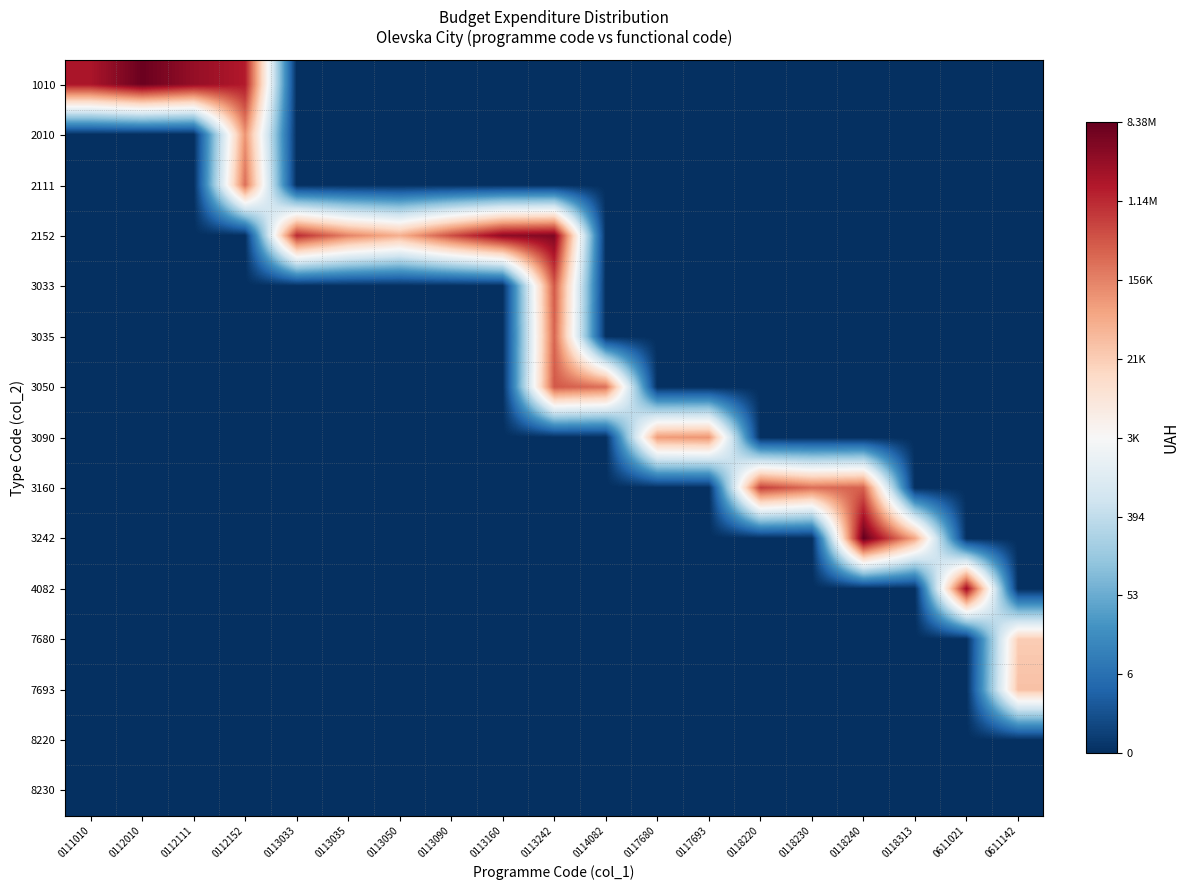

Reading left to right, extract all data points from this chart.

1010: 0111010=14.5	0112010=15.8	0112111=14.9	0112152=14.3	0113033=0.0	0113035=0.0	0113050=0.0	0113090=0.0	0113160=0.0	0113242=0.0	0114082=0.0	0117680=0.0	0117693=0.0	0118220=0.0	0118230=0.0	0118240=0.0	0118313=0.0	0611021=0.0	0611142=0.0
2010: 0111010=0.0	0112010=0.0	0112111=0.0	0112152=11.6	0113033=0.0	0113035=0.0	0113050=0.0	0113090=0.0	0113160=0.0	0113242=0.0	0114082=0.0	0117680=0.0	0117693=0.0	0118220=0.0	0118230=0.0	0118240=0.0	0118313=0.0	0611021=0.0	0611142=0.0
2111: 0111010=0.0	0112010=0.0	0112111=0.0	0112152=12.4	0113033=0.0	0113035=0.0	0113050=0.0	0113090=0.0	0113160=0.0	0113242=0.0	0114082=0.0	0117680=0.0	0117693=0.0	0118220=0.0	0118230=0.0	0118240=0.0	0118313=0.0	0611021=0.0	0611142=0.0
2152: 0111010=0.0	0112010=0.0	0112111=0.0	0112152=0.0	0113033=13.9	0113035=11.9	0113050=10.8	0113090=13.1	0113160=15.1	0113242=15.4	0114082=0.0	0117680=0.0	0117693=0.0	0118220=0.0	0118230=0.0	0118240=0.0	0118313=0.0	0611021=0.0	0611142=0.0
3033: 0111010=0.0	0112010=0.0	0112111=0.0	0112152=0.0	0113033=0.0	0113035=0.0	0113050=0.0	0113090=0.0	0113160=0.0	0113242=12.9	0114082=0.0	0117680=0.0	0117693=0.0	0118220=0.0	0118230=0.0	0118240=0.0	0118313=0.0	0611021=0.0	0611142=0.0
3035: 0111010=0.0	0112010=0.0	0112111=0.0	0112152=0.0	0113033=0.0	0113035=0.0	0113050=0.0	0113090=0.0	0113160=0.0	0113242=12.6	0114082=0.0	0117680=0.0	0117693=0.0	0118220=0.0	0118230=0.0	0118240=0.0	0118313=0.0	0611021=0.0	0611142=0.0
3050: 0111010=0.0	0112010=0.0	0112111=0.0	0112152=0.0	0113033=0.0	0113035=0.0	0113050=0.0	0113090=0.0	0113160=0.0	0113242=12.9	0114082=12.3	0117680=0.0	0117693=0.0	0118220=0.0	0118230=0.0	0118240=0.0	0118313=0.0	0611021=0.0	0611142=0.0
3090: 0111010=0.0	0112010=0.0	0112111=0.0	0112152=0.0	0113033=0.0	0113035=0.0	0113050=0.0	0113090=0.0	0113160=0.0	0113242=0.0	0114082=0.0	0117680=11.4	0117693=11.5	0118220=0.0	0118230=0.0	0118240=0.0	0118313=0.0	0611021=0.0	0611142=0.0
3160: 0111010=0.0	0112010=0.0	0112111=0.0	0112152=0.0	0113033=0.0	0113035=0.0	0113050=0.0	0113090=0.0	0113160=0.0	0113242=0.0	0114082=0.0	0117680=0.0	0117693=0.0	0118220=13.5	0118230=12.4	0118240=12.7	0118313=0.0	0611021=0.0	0611142=0.0
3242: 0111010=0.0	0112010=0.0	0112111=0.0	0112152=0.0	0113033=0.0	0113035=0.0	0113050=0.0	0113090=0.0	0113160=0.0	0113242=0.0	0114082=0.0	0117680=0.0	0117693=0.0	0118220=0.0	0118230=0.0	0118240=15.9	0118313=11.1	0611021=0.0	0611142=0.0
4082: 0111010=0.0	0112010=0.0	0112111=0.0	0112152=0.0	0113033=0.0	0113035=0.0	0113050=0.0	0113090=0.0	0113160=0.0	0113242=0.0	0114082=0.0	0117680=0.0	0117693=0.0	0118220=0.0	0118230=0.0	0118240=0.0	0118313=0.0	0611021=14.8	0611142=0.0
7680: 0111010=0.0	0112010=0.0	0112111=0.0	0112152=0.0	0113033=0.0	0113035=0.0	0113050=0.0	0113090=0.0	0113160=0.0	0113242=0.0	0114082=0.0	0117680=0.0	0117693=0.0	0118220=0.0	0118230=0.0	0118240=0.0	0118313=0.0	0611021=0.0	0611142=10.0
7693: 0111010=0.0	0112010=0.0	0112111=0.0	0112152=0.0	0113033=0.0	0113035=0.0	0113050=0.0	0113090=0.0	0113160=0.0	0113242=0.0	0114082=0.0	0117680=0.0	0117693=0.0	0118220=0.0	0118230=0.0	0118240=0.0	0118313=0.0	0611021=0.0	0611142=10.3
8220: 0111010=0.0	0112010=0.0	0112111=0.0	0112152=0.0	0113033=0.0	0113035=0.0	0113050=0.0	0113090=0.0	0113160=0.0	0113242=0.0	0114082=0.0	0117680=0.0	0117693=0.0	0118220=0.0	0118230=0.0	0118240=0.0	0118313=0.0	0611021=0.0	0611142=0.0
8230: 0111010=0.0	0112010=0.0	0112111=0.0	0112152=0.0	0113033=0.0	0113035=0.0	0113050=0.0	0113090=0.0	0113160=0.0	0113242=0.0	0114082=0.0	0117680=0.0	0117693=0.0	0118220=0.0	0118230=0.0	0118240=0.0	0118313=0.0	0611021=0.0	0611142=0.0